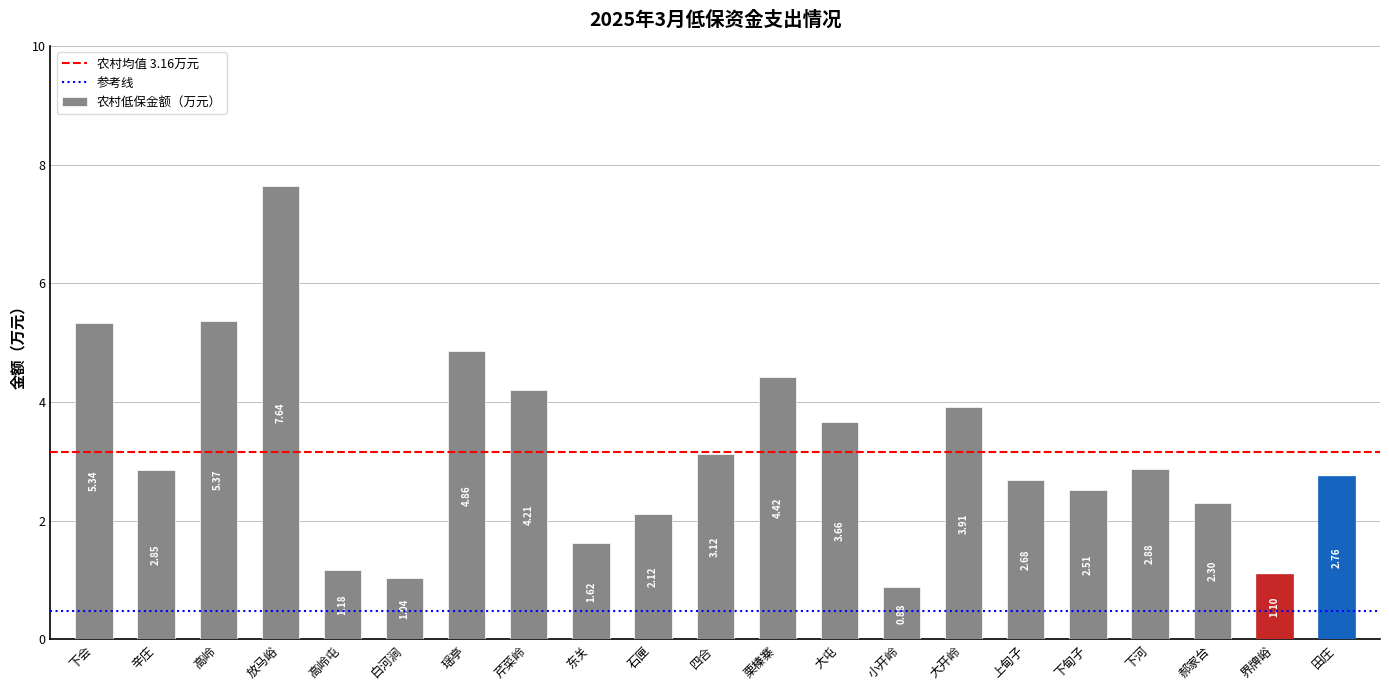

What is the difference between the maximum and second lowest values?

6.6